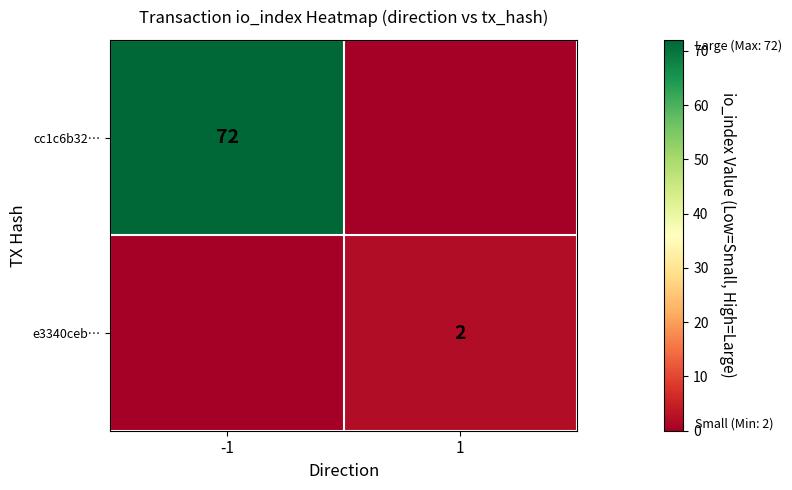

True or false: cc1c6b32… has a value of 72 at -1.

True